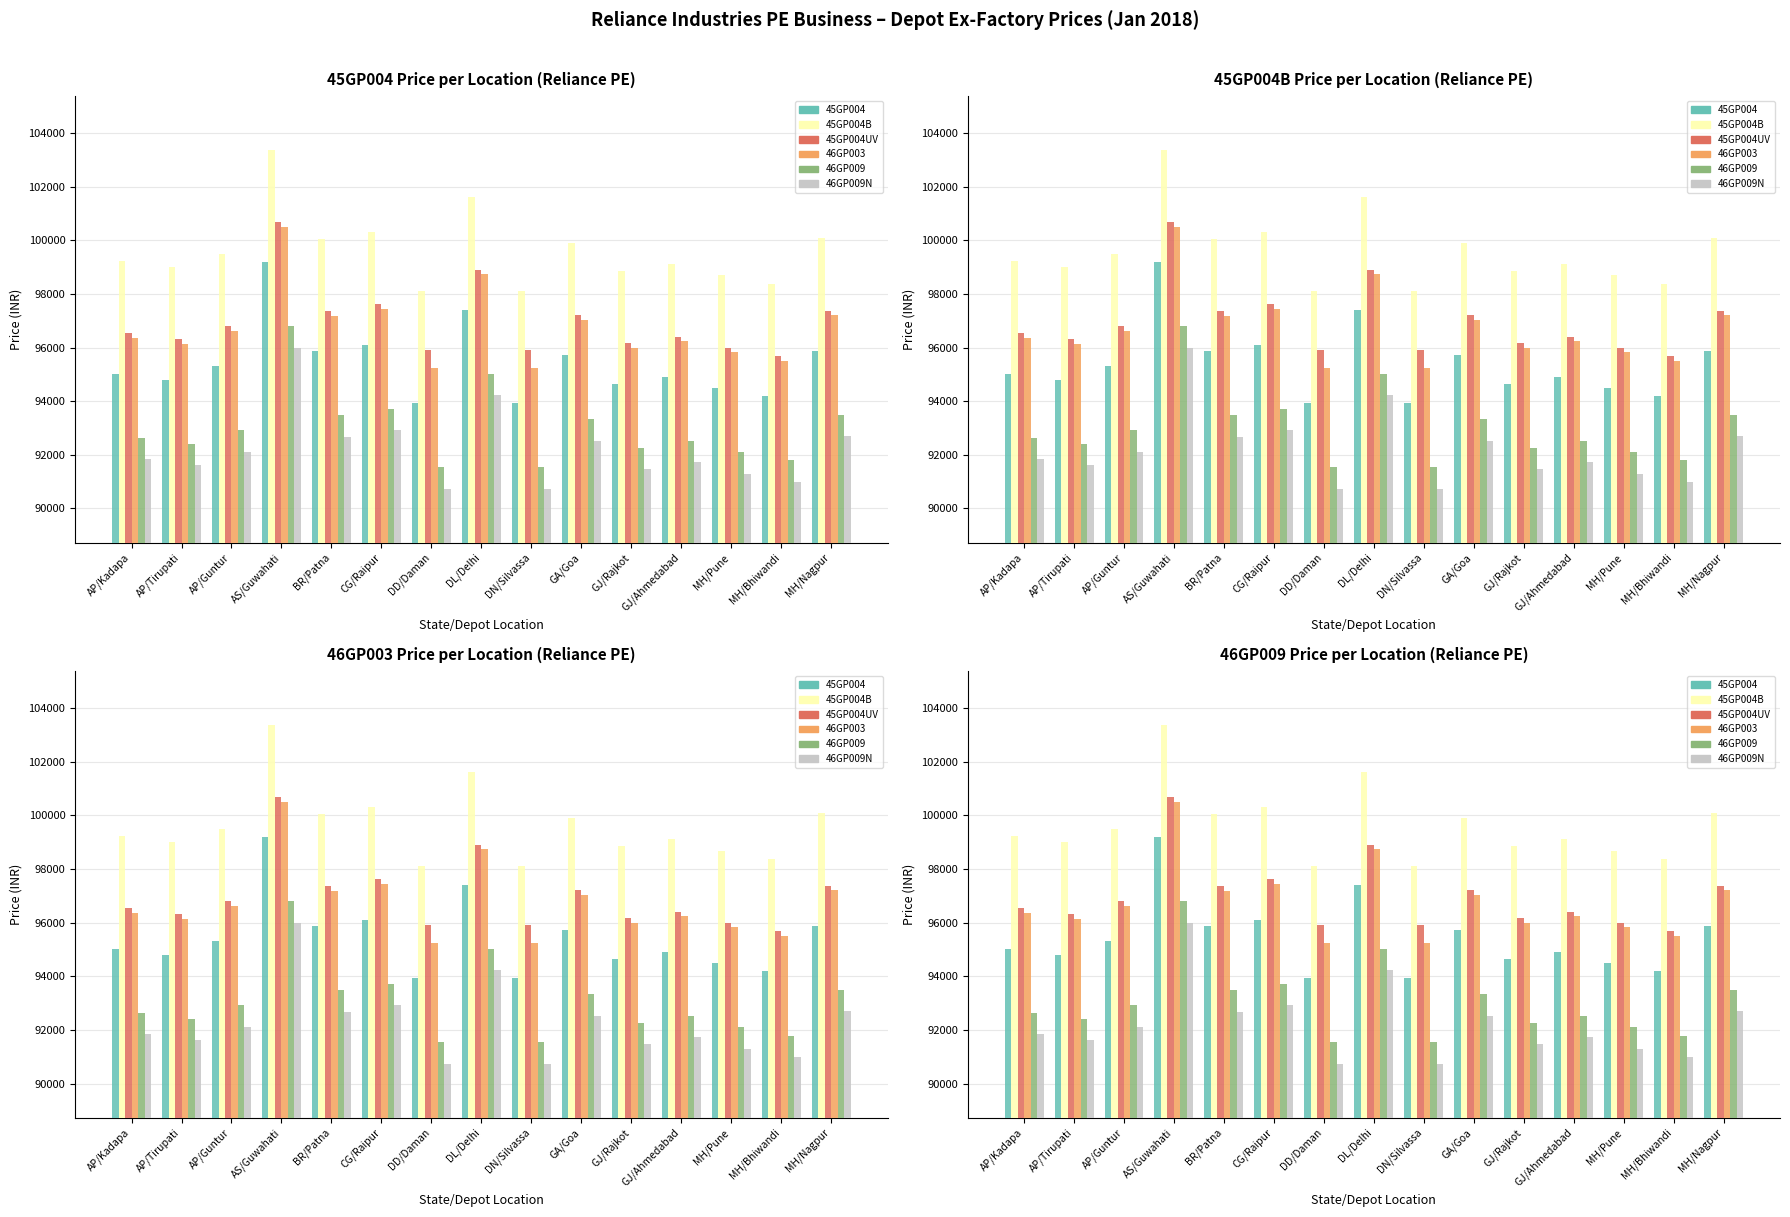

Is it true that 45GP004 equals 44192 at DN/Silvassa?

False